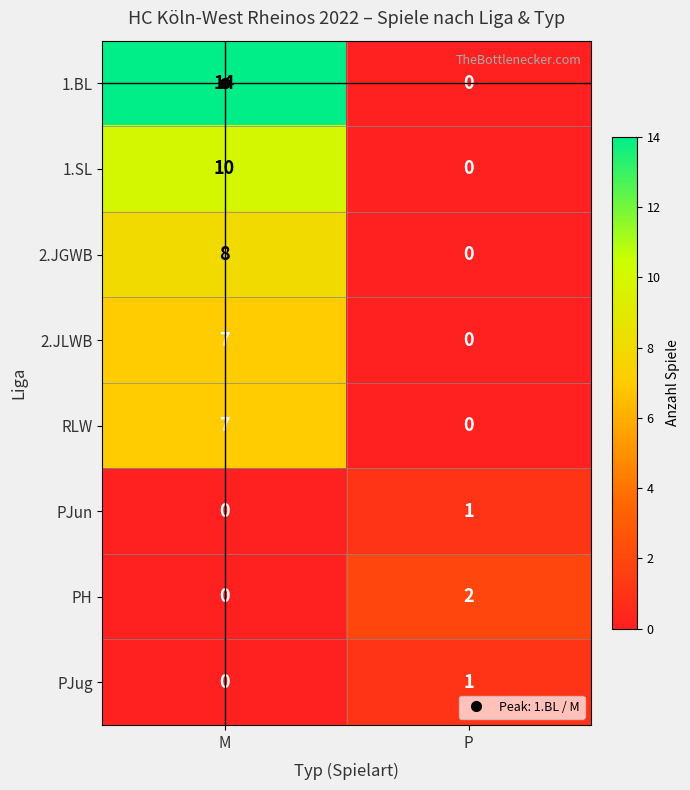

Which series has the largest total across all categories?

1.BL